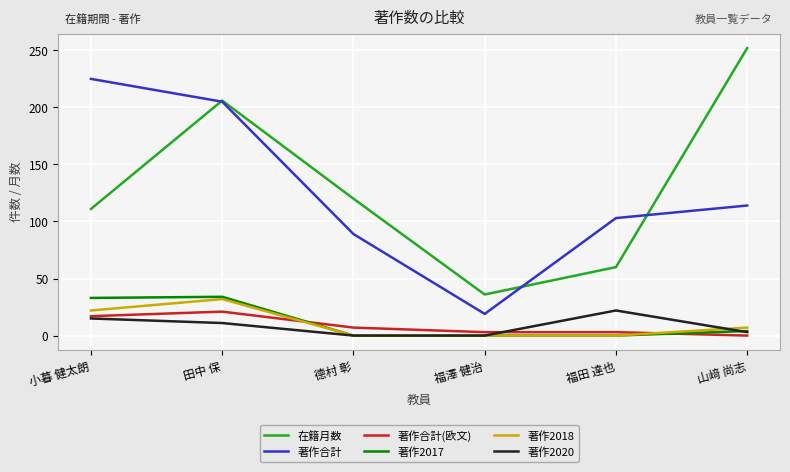

What is the maximum value for 在籍月数?

252